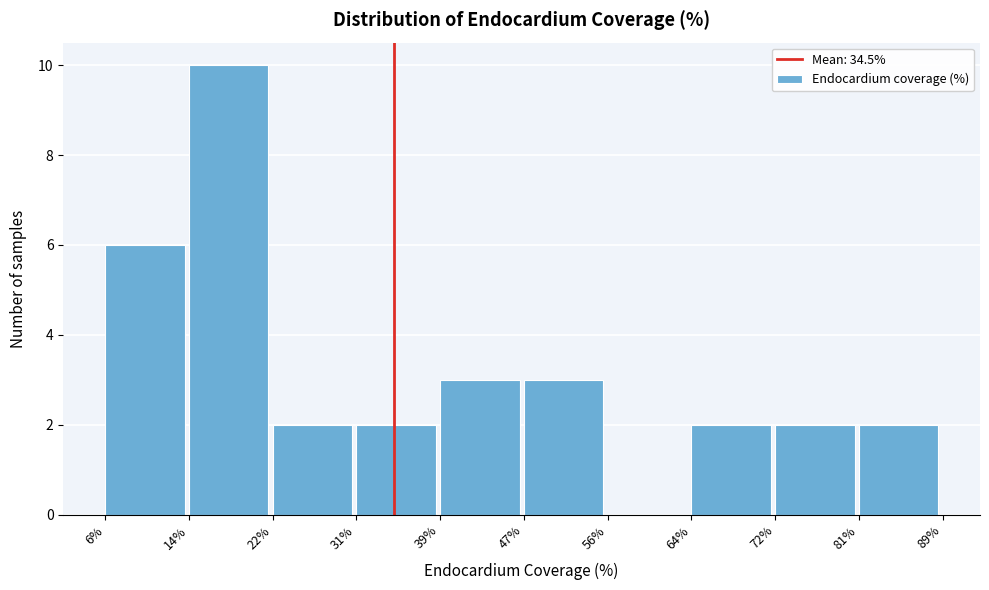

Reading left to right, transcribe this chart: for each bar, give the range it covers on the x-axis and its height. The values are not printed on the chart, so give them approximately, as read against the axis.

6% to 14%: 6
14% to 22%: 10
22% to 31%: 2
31% to 39%: 2
39% to 47%: 3
47% to 56%: 3
56% to 64%: 0
64% to 72%: 2
72% to 81%: 2
81% to 89%: 2